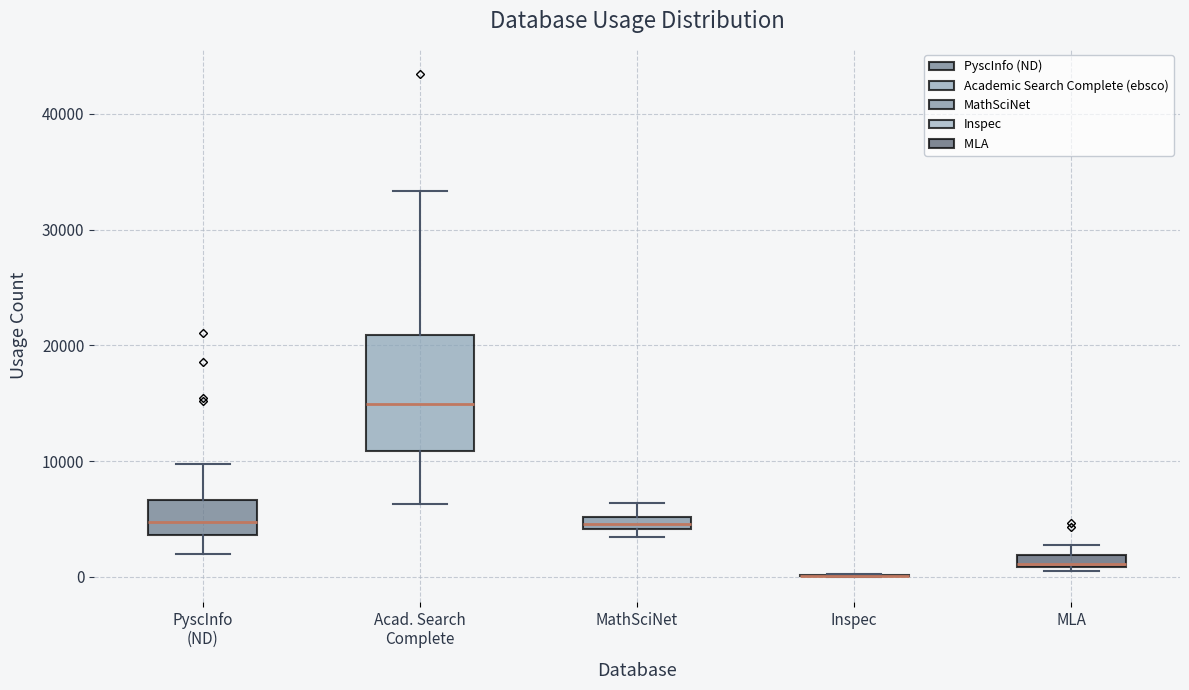

Where is the lower edge of the box for Acad. Search Complete on the y-axis? The values are not printed on the chart, so give them approximately, as read against the axis.

11000